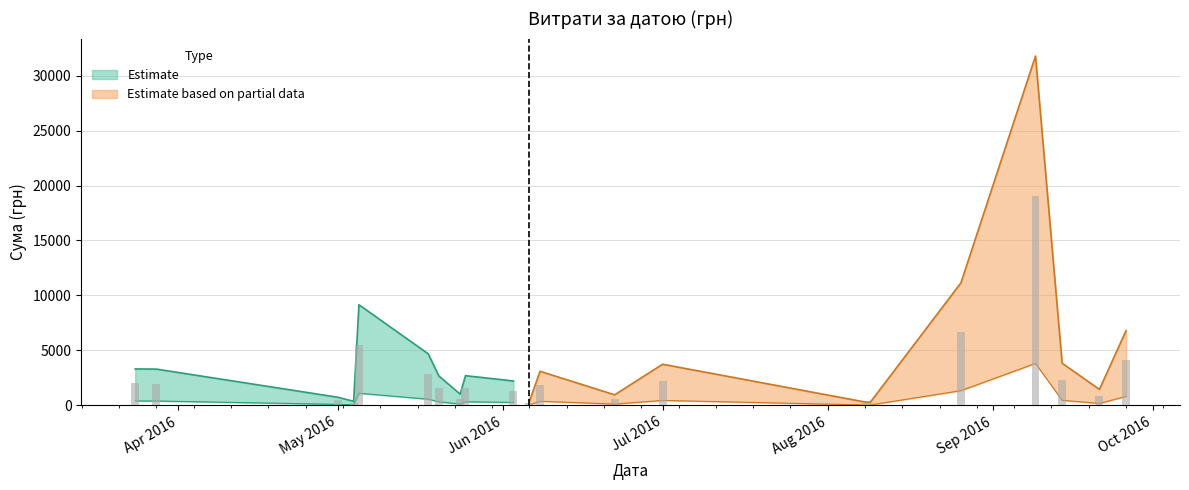

What is the value of the 40th bar from the left?

3314.0